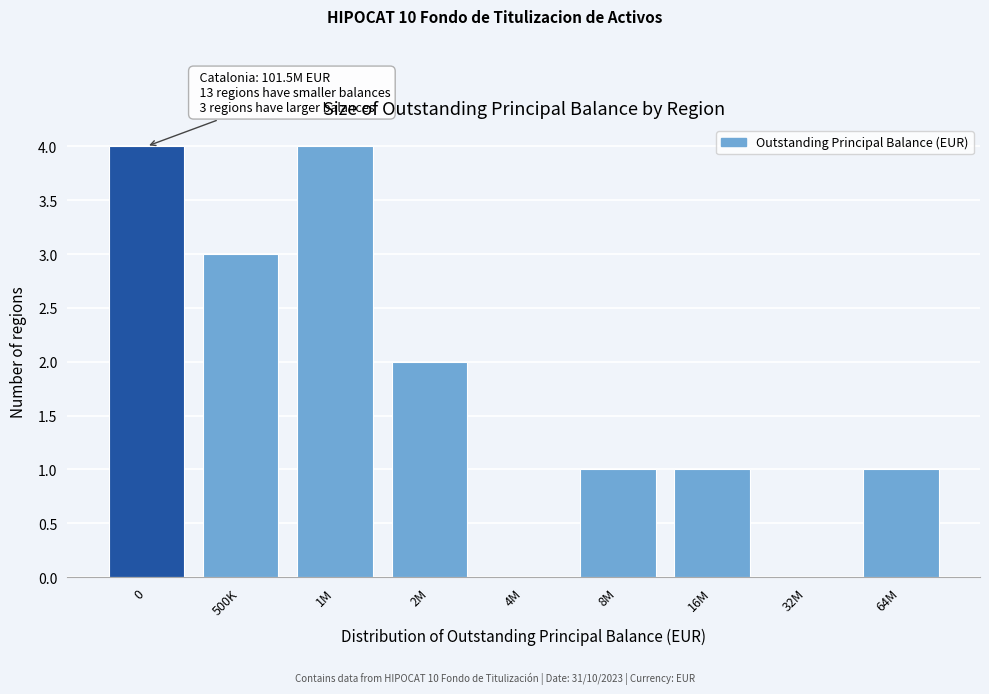

Reading right to left, transcribe all the data shown in this chart.

64M=1	32M=0	16M=1	8M=1	4M=0	2M=2	1M=4	500K=3	0=4